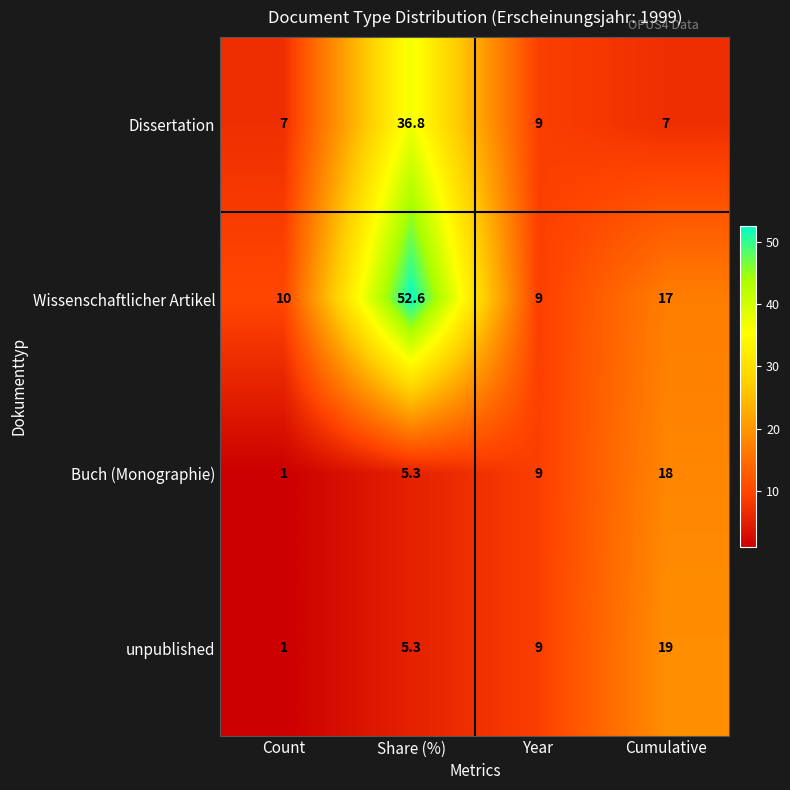

Which series has the largest range (max minus min)?

Wissenschaftlicher Artikel